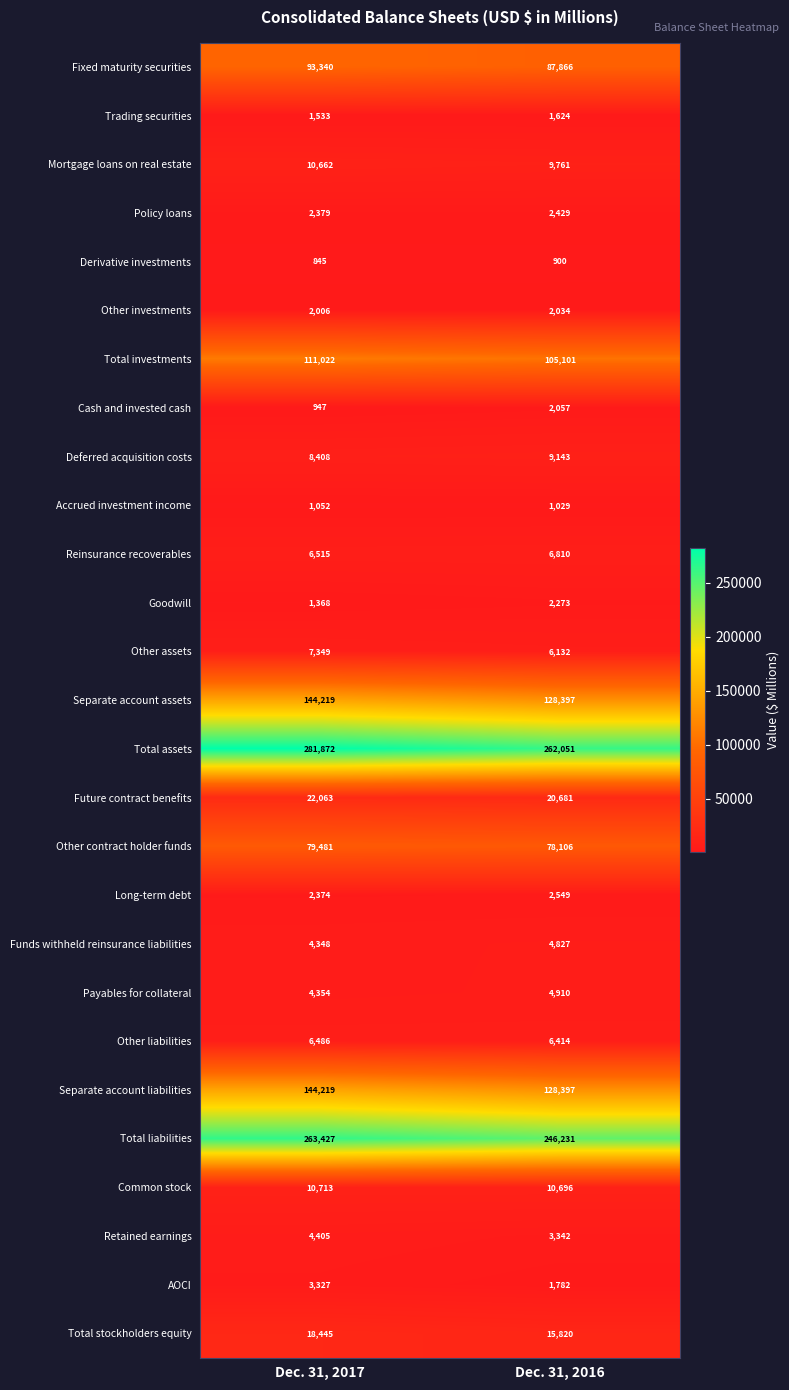

Which series has the largest range (max minus min)?

Total assets